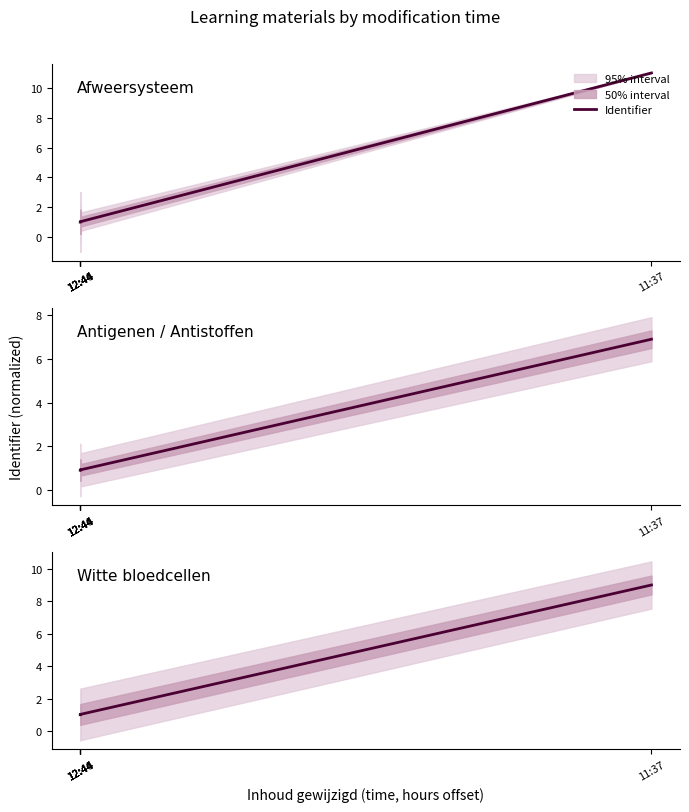

What is the label of the 3rd point from the left?

12:44